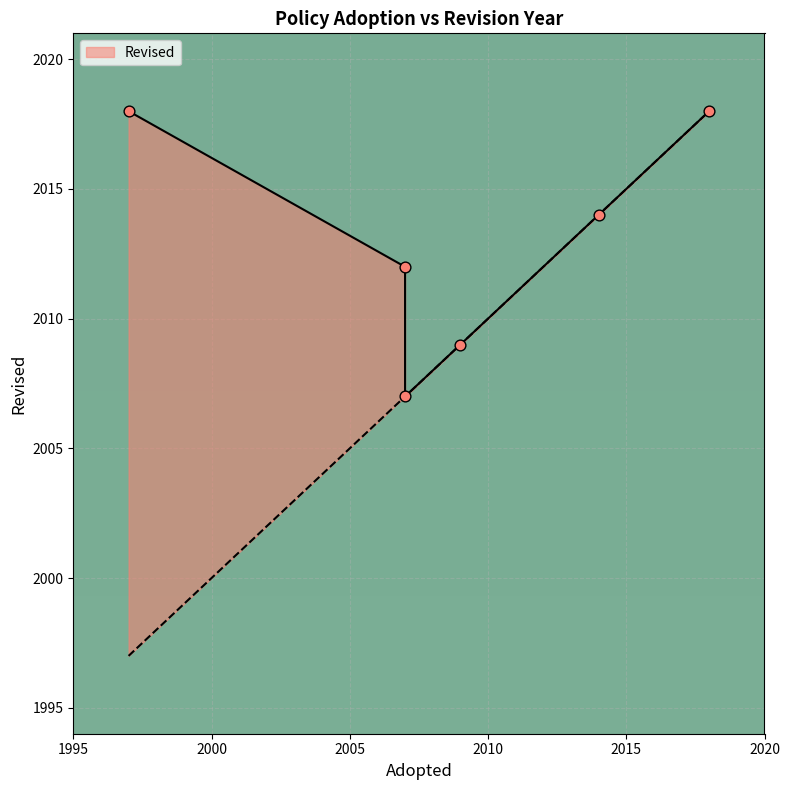

Between 2007 and 2009, which is larger?

2007